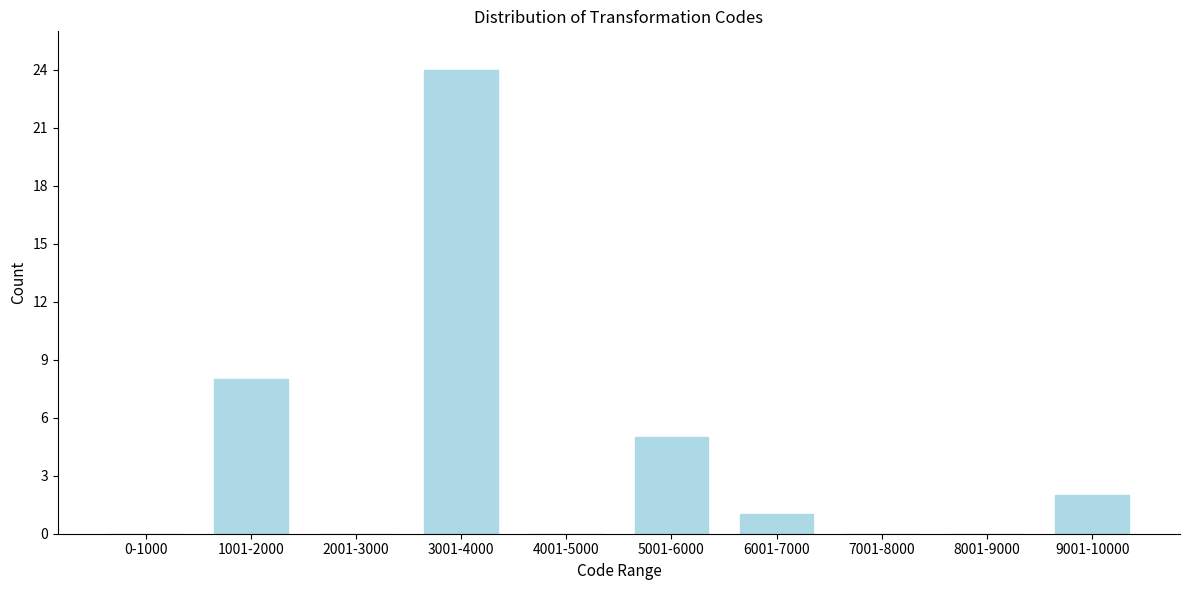

Reading right to left, extract all data points from this chart.

9001-10000=2	8001-9000=0	7001-8000=0	6001-7000=1	5001-6000=5	4001-5000=0	3001-4000=24	2001-3000=0	1001-2000=8	0-1000=0